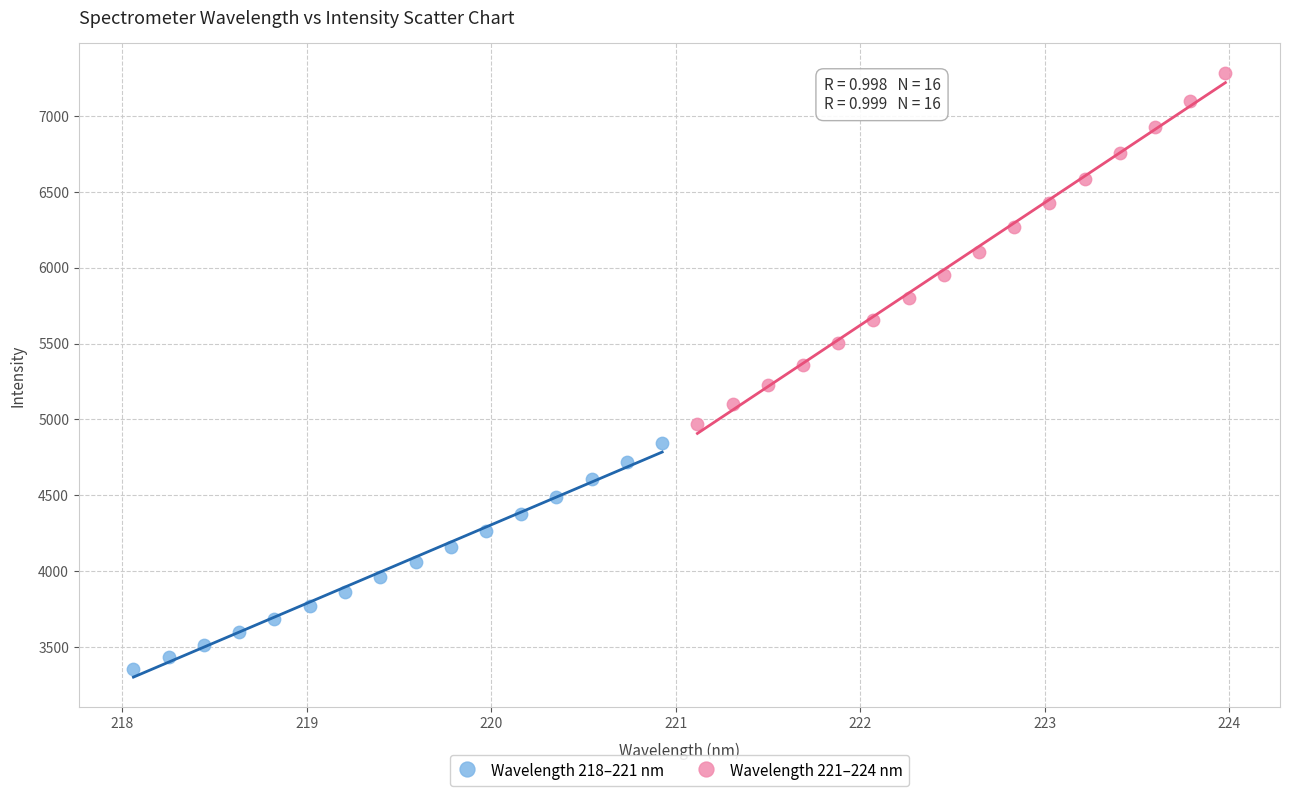

Which series has the largest Y range (max minus min)?

Wavelength 221–224 nm